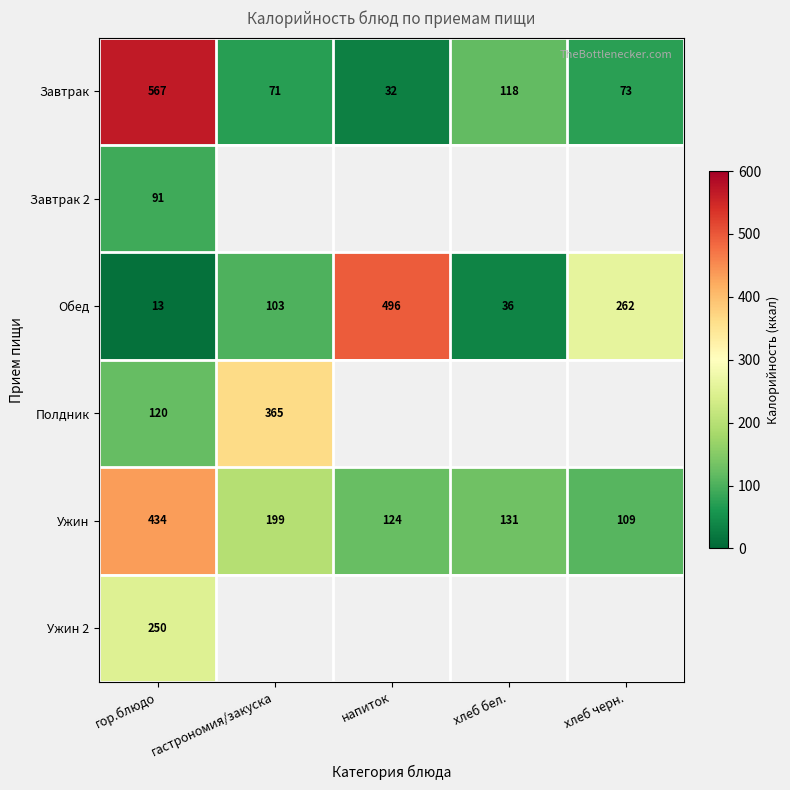

Count the number of data series in this chart.

6